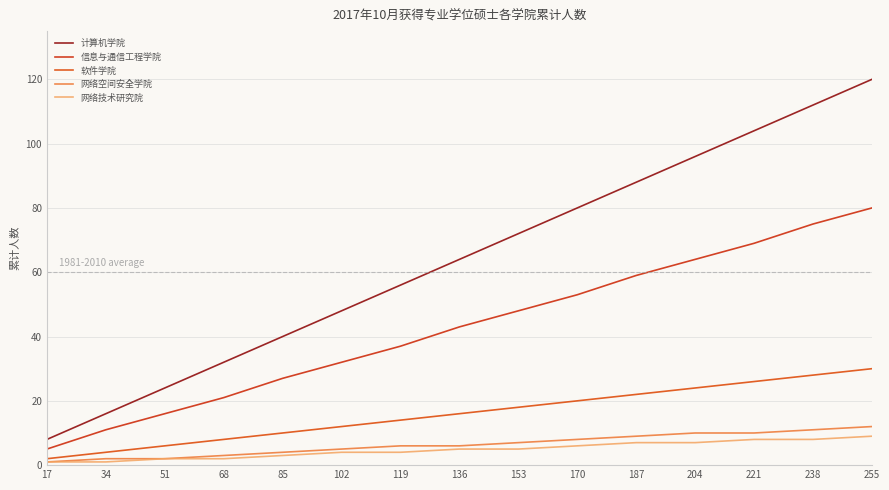

Is this an area chart (filled region under the line)?

No